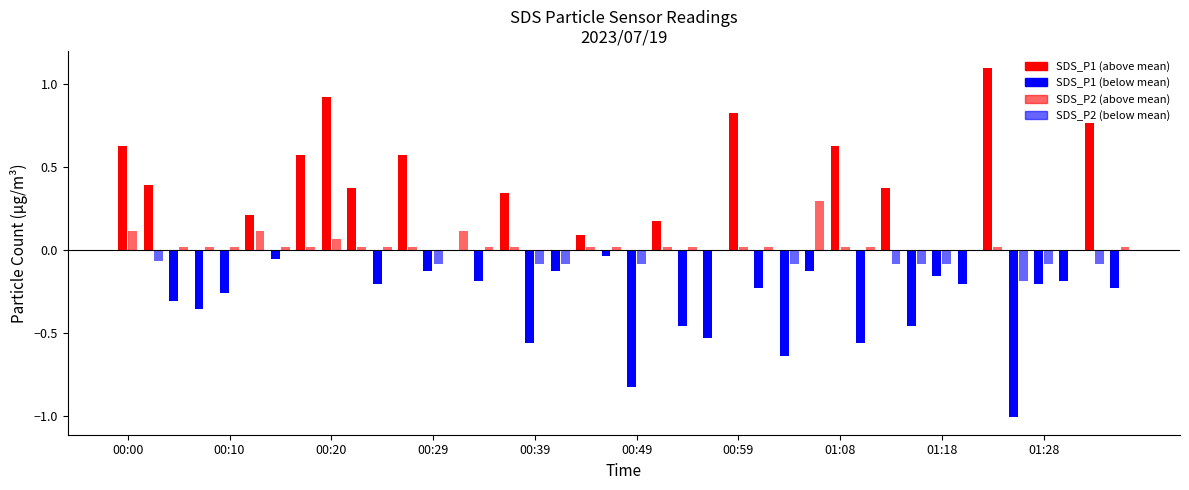

Which has a higher value, 01:13 or 00:10?

01:13